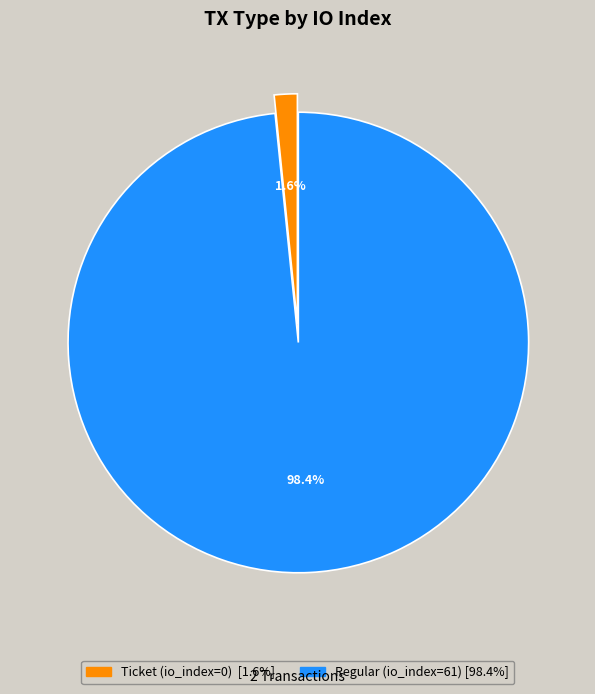

The Regular (io_index=61) slice represents 90% of the pie. True or false?

False